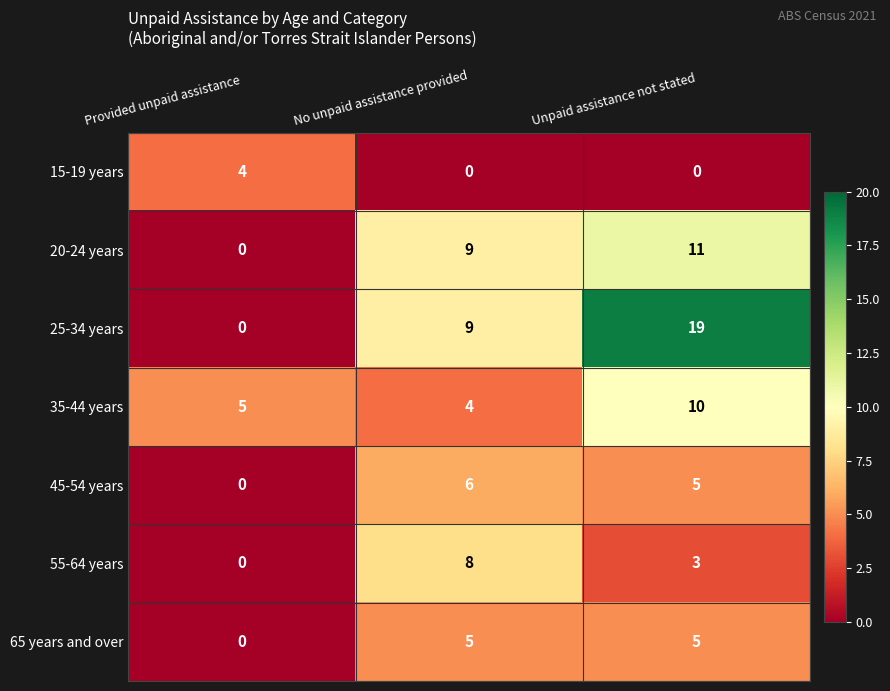

What is the total value across all series at Unpaid assistance not stated?

53